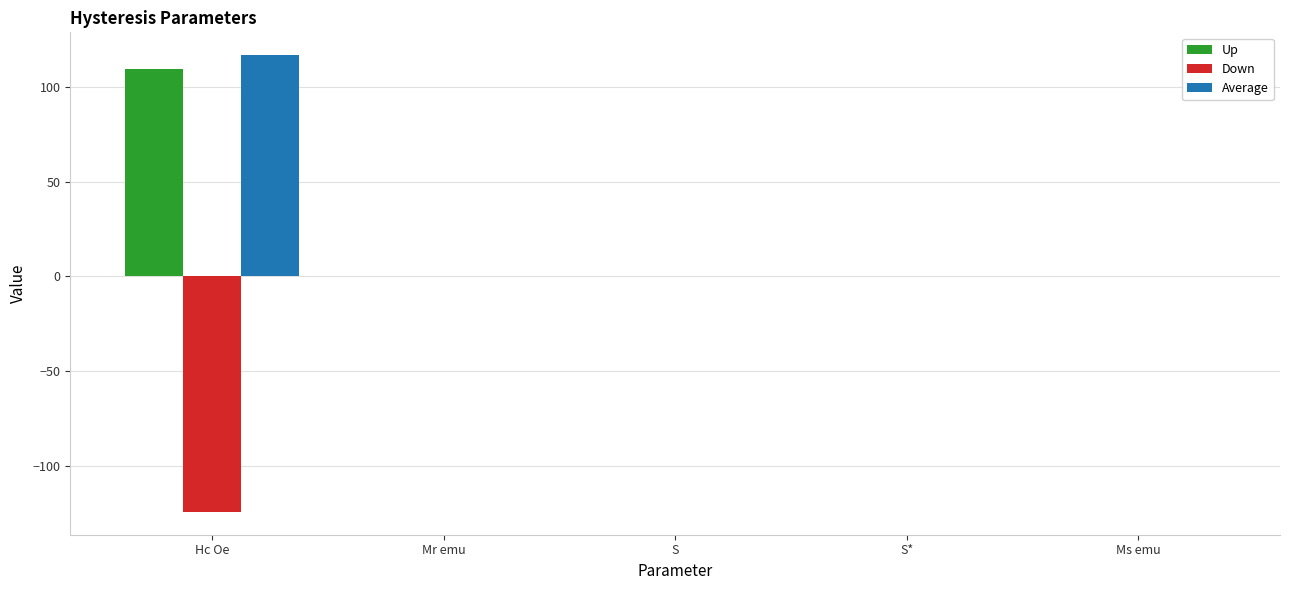

What are all the series names shown in the legend?

Up, Down, Average